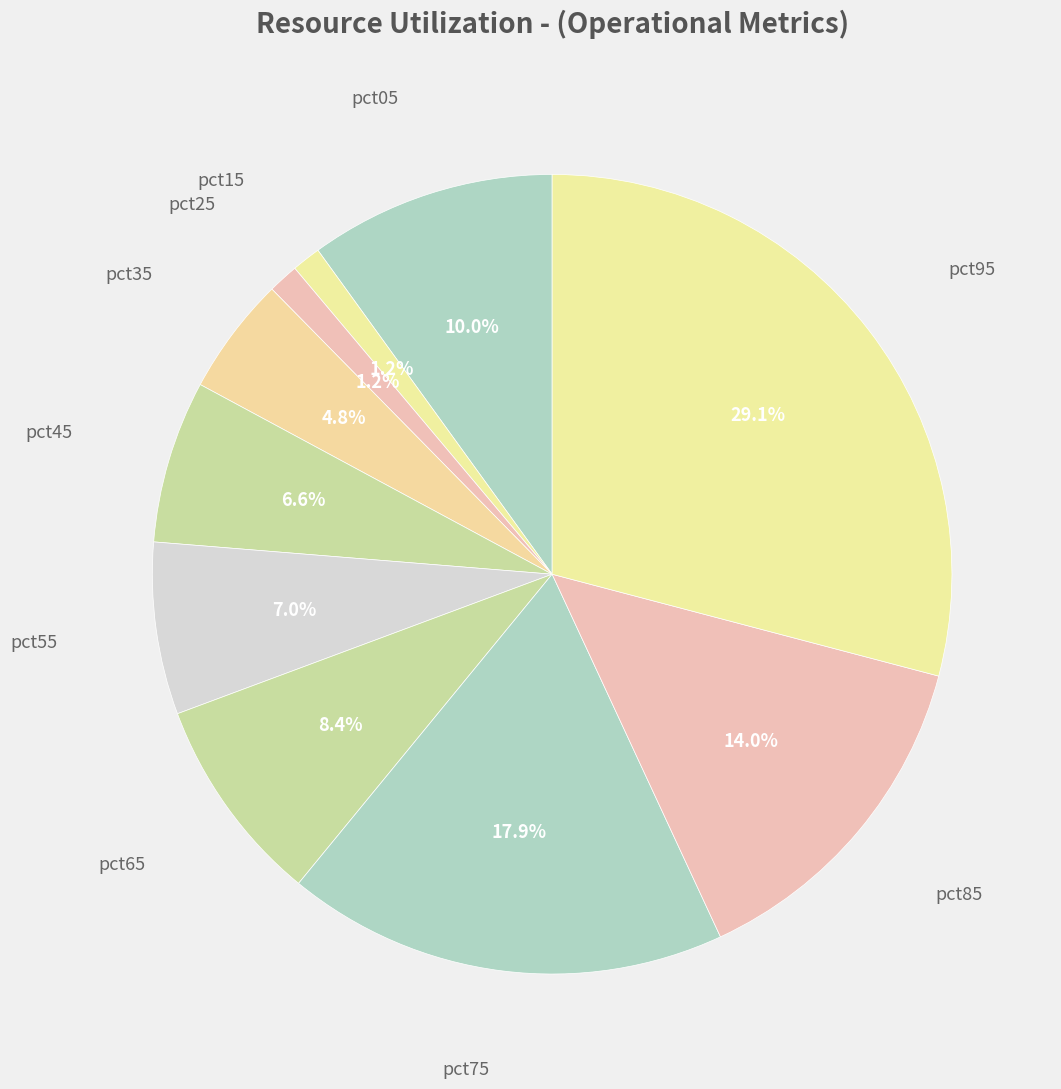

What is the smallest slice in the pie chart?

pct15